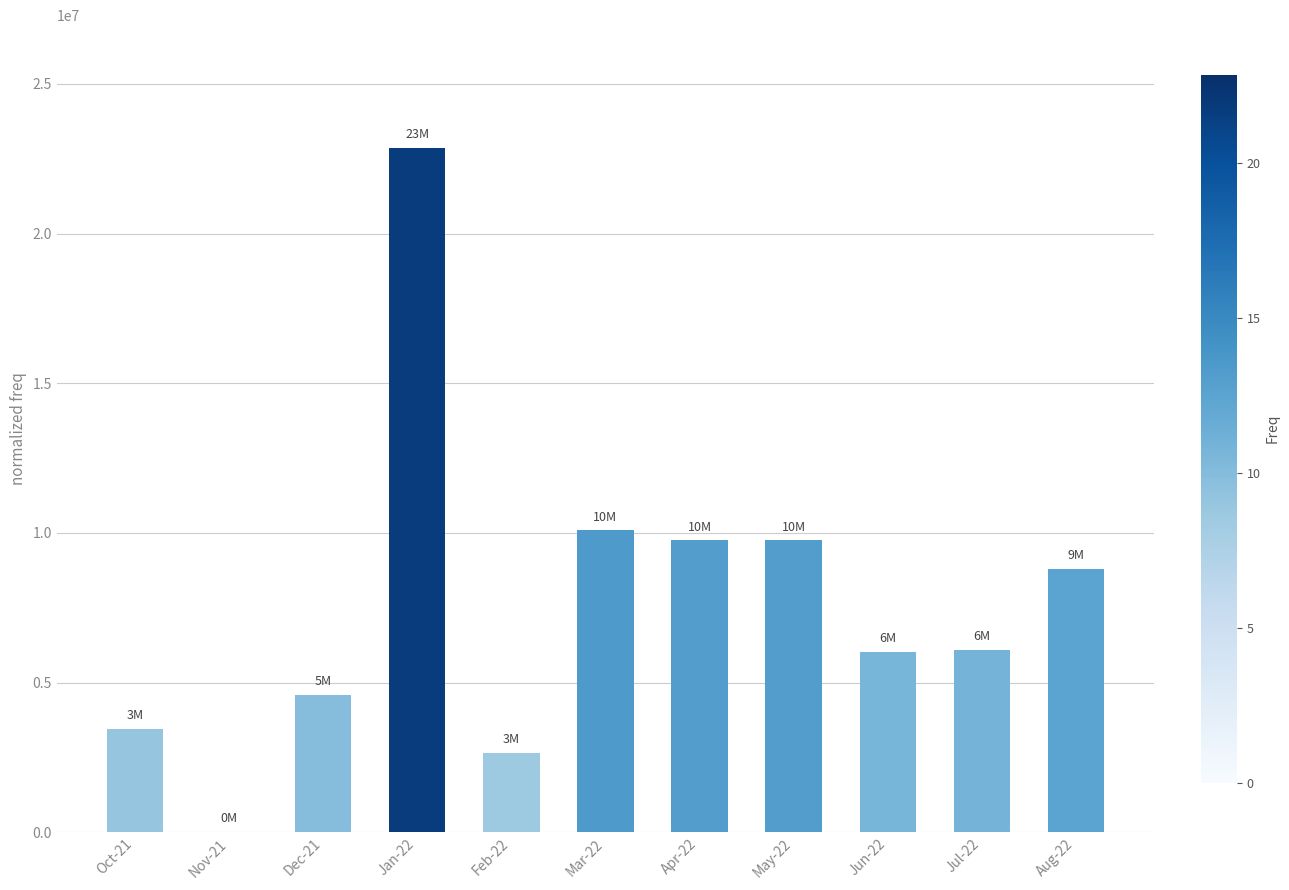

What is the greatest value displayed?

22850000